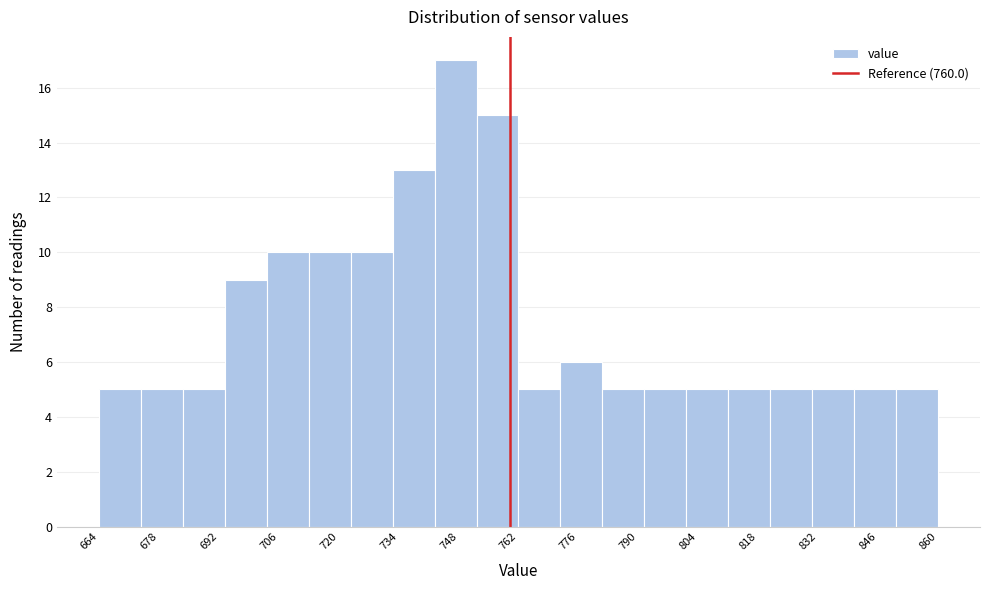

Reading left to right, transcribe this chart: for each bar, give the range it covers on the x-axis and its height. Neither the bar edges nor the heights are printed on the chart, so give them approximately, as read against the axes.

664.0 to 673.8: 5
673.8 to 683.6: 5
683.6 to 693.4: 5
693.4 to 703.2: 9
703.2 to 713.0: 10
713.0 to 722.8: 10
722.8 to 732.6: 10
732.6 to 742.4: 13
742.4 to 752.2: 17
752.2 to 762.0: 15
762.0 to 771.8: 5
771.8 to 781.6: 6
781.6 to 791.4: 5
791.4 to 801.2: 5
801.2 to 811.0: 5
811.0 to 820.8: 5
820.8 to 830.6: 5
830.6 to 840.4: 5
840.4 to 850.2: 5
850.2 to 860.0: 5